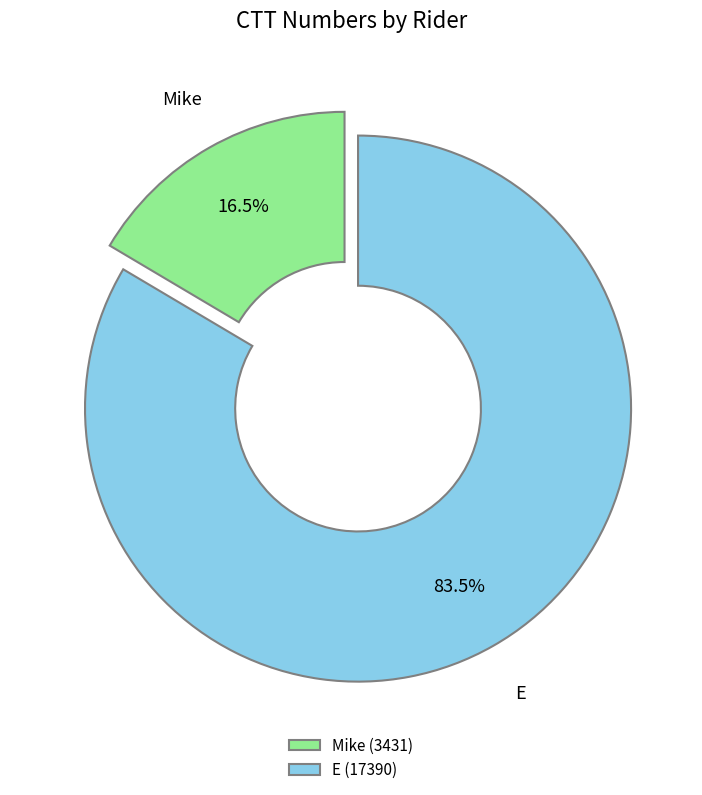

Combined, do E and Mike account for over 50%?

Yes